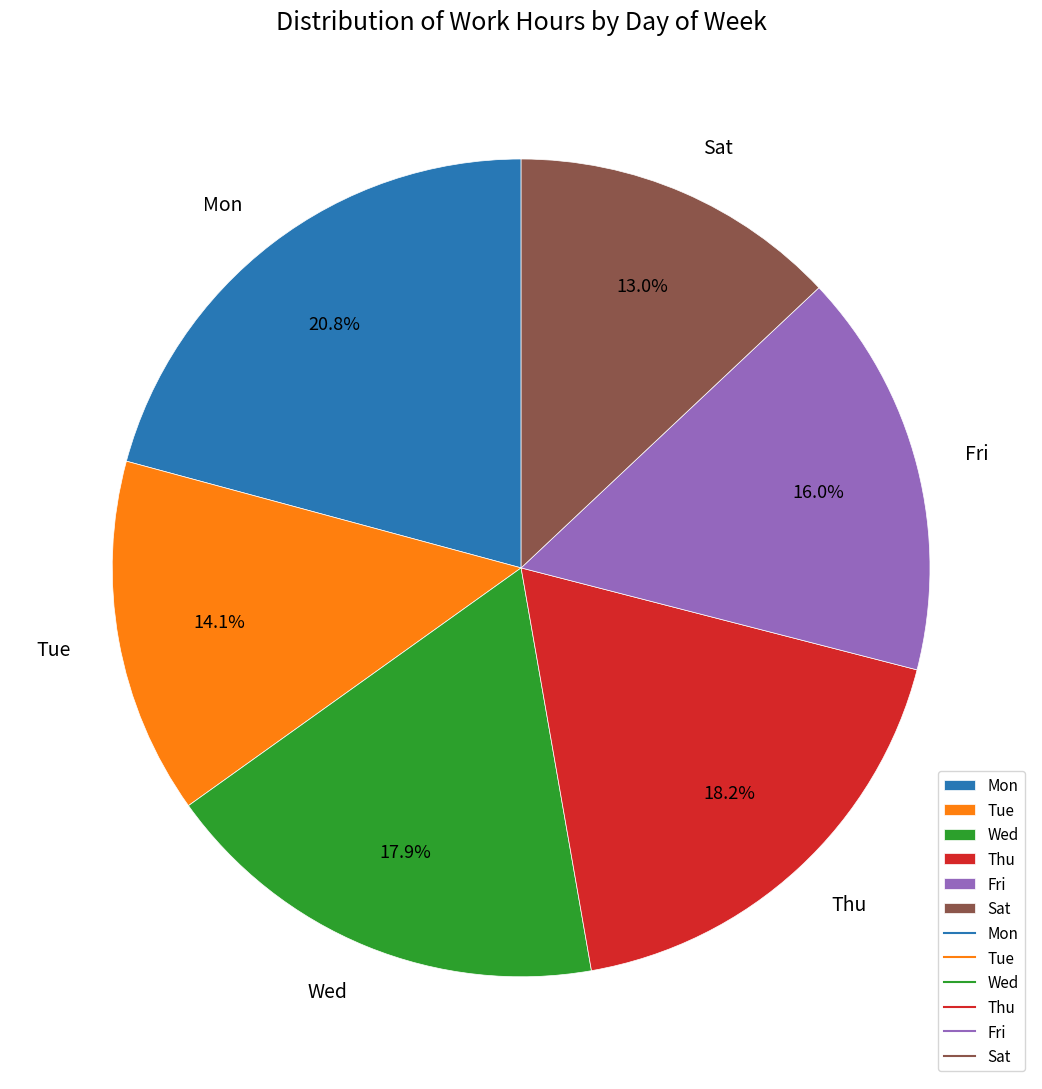

Which category has the smallest portion of the pie?

Sat